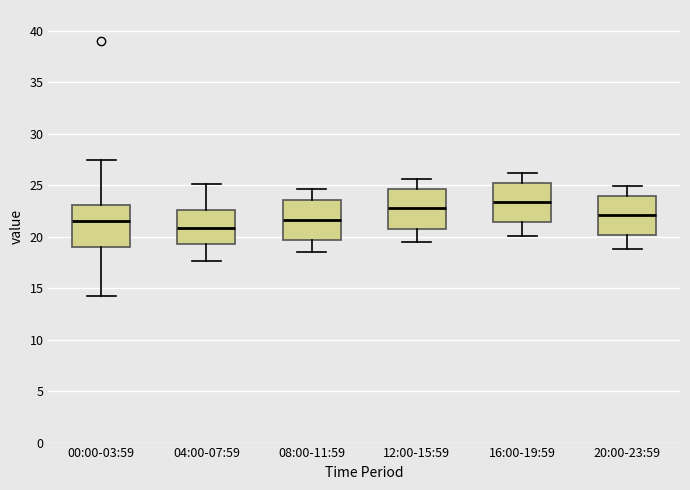

Reading left to right, transcribe this box plot: for each box, give where its median line is, the range the box spans, and where its two whiskers end, as read against the y-axis. The values are not printed on the chart, so give them approximately, as read against the axis.

00:00-03:59: median 21.5, box 19.0 to 23.0, whiskers 14.0 to 27.5
04:00-07:59: median 21.0, box 19.5 to 22.5, whiskers 17.5 to 25.0
08:00-11:59: median 21.5, box 19.5 to 23.5, whiskers 18.5 to 24.5
12:00-15:59: median 23.0, box 21.0 to 24.5, whiskers 19.5 to 25.5
16:00-19:59: median 23.5, box 21.5 to 25.0, whiskers 20.0 to 26.0
20:00-23:59: median 22.0, box 20.0 to 24.0, whiskers 19.0 to 25.0